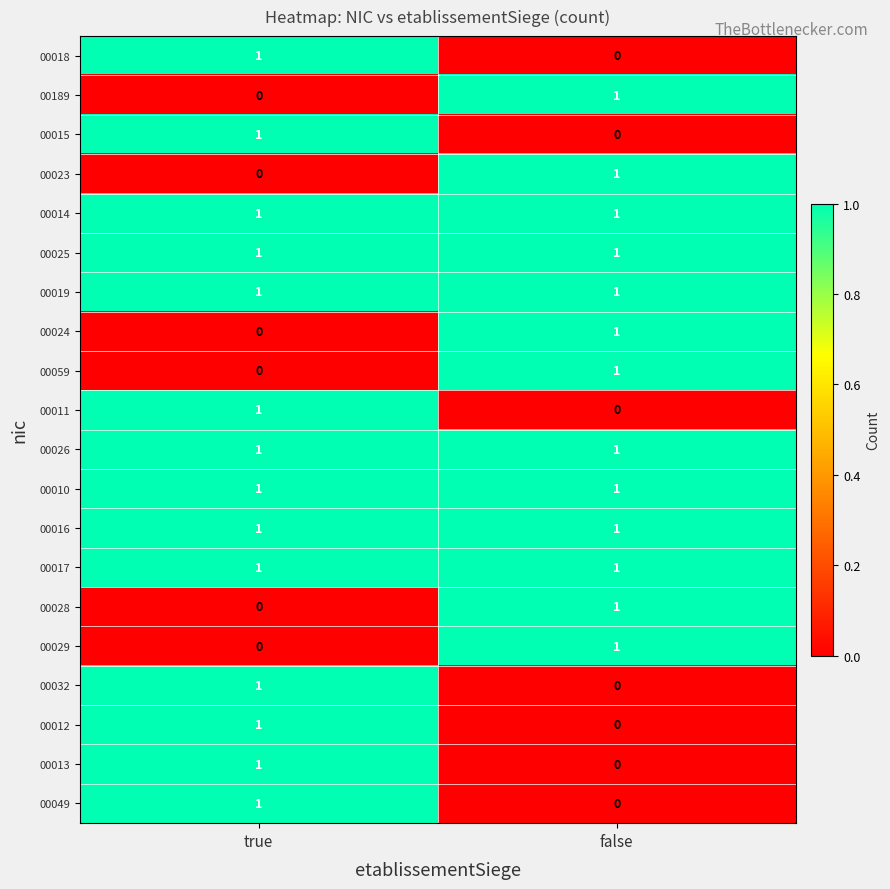

The 00010 series shows 2 at false. True or false?

False